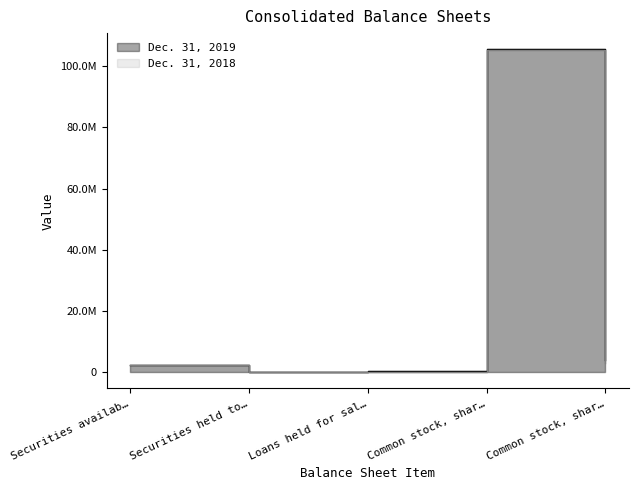

What is the label of the 2nd point from the right?

Common stock, shar…